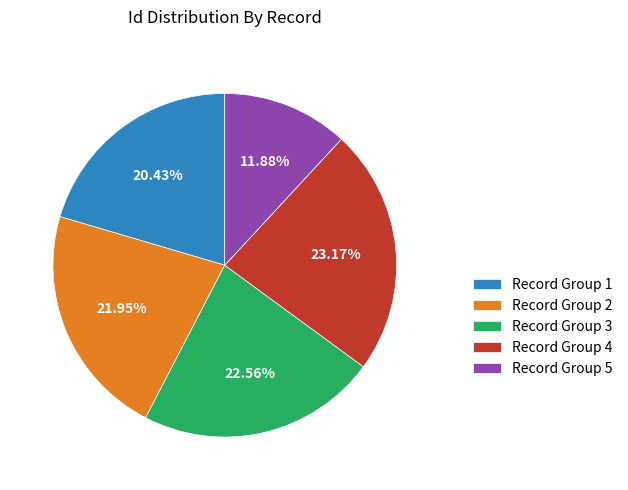

Which category has the smallest portion of the pie?

Record Group 5